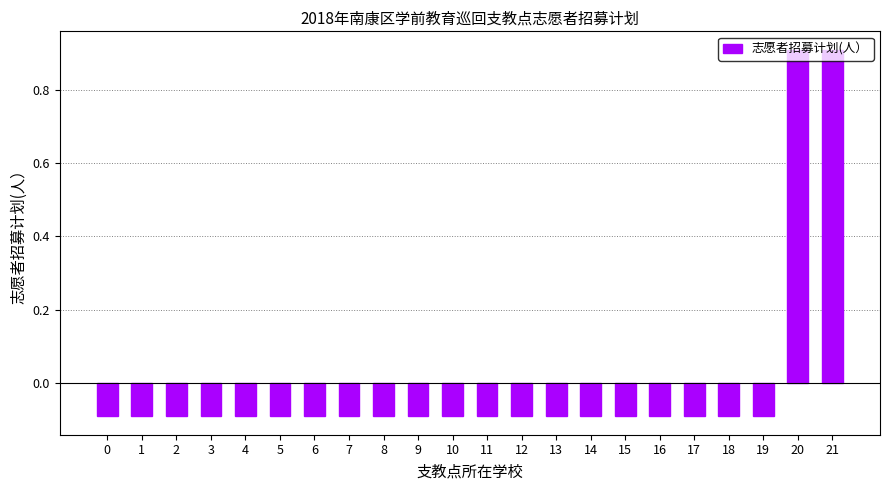

What is the maximum value shown in the chart?

0.9